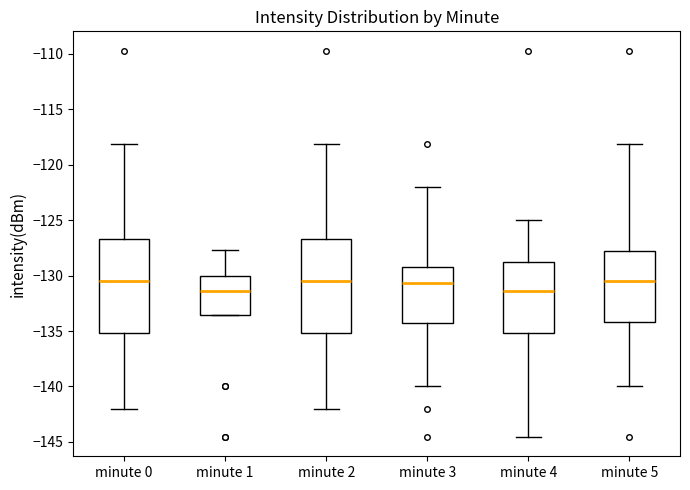

Reading left to right, transcribe this box plot: for each box, give where its median line is, the range the box spans, and where its two whiskers end, as read against the y-axis. The values are not printed on the chart, so give them approximately, as read against the axis.

minute 0: median -130.5, box -135.0 to -126.5, whiskers -142.0 to -118.0
minute 1: median -131.5, box -133.5 to -130.0, whiskers -133.5 to -127.5
minute 2: median -130.5, box -135.0 to -126.5, whiskers -142.0 to -118.0
minute 3: median -130.5, box -134.5 to -129.0, whiskers -140.0 to -122.0
minute 4: median -131.5, box -135.0 to -128.5, whiskers -144.5 to -125.0
minute 5: median -130.5, box -134.0 to -127.5, whiskers -140.0 to -118.0